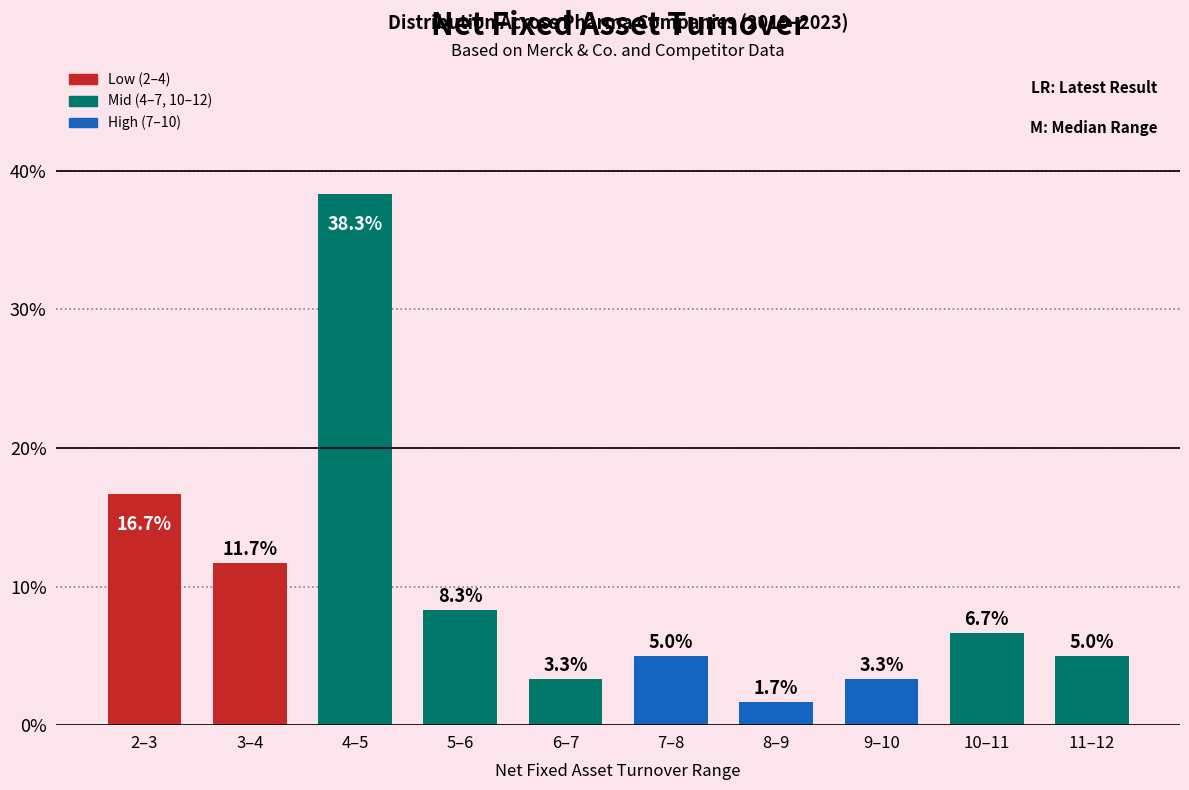

Reading right to left, transcribe all the data shown in this chart.

11–12=5.0	10–11=6.7	9–10=3.3	8–9=1.7	7–8=5.0	6–7=3.3	5–6=8.3	4–5=38.3	3–4=11.7	2–3=16.7